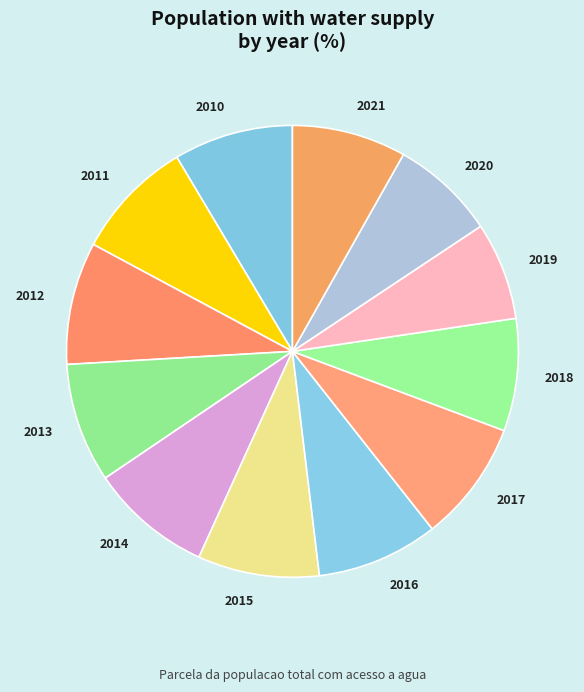

How many segments does this pie chart have?

12